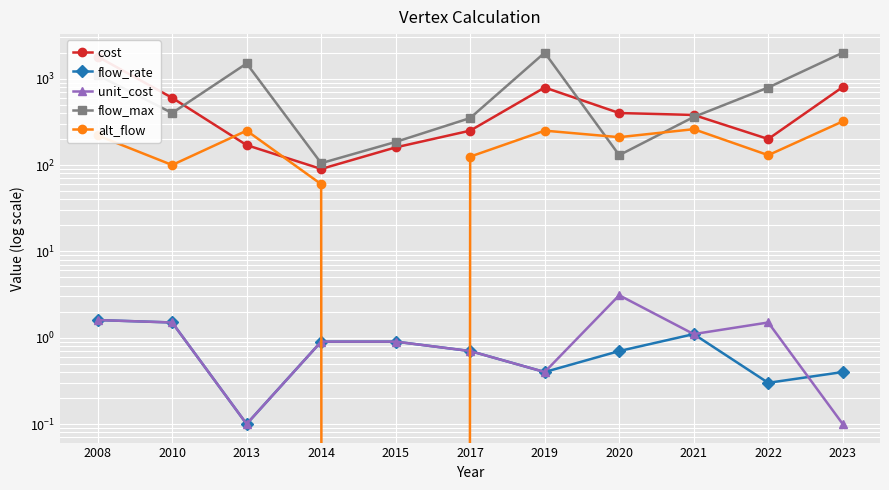

Reading left to right, list all the values displayed in this chart.

cost: 2008=1800.0	2010=600.0	2013=170.0	2014=90.0	2015=160.0	2017=250.0	2019=790.0	2020=400.0	2021=380.0	2022=200.0	2023=800.0
flow_rate: 2008=1.6	2010=1.5	2013=0.1	2014=0.9	2015=0.9	2017=0.7	2019=0.4	2020=0.7	2021=1.1	2022=0.3	2023=0.4
unit_cost: 2008=1.6	2010=1.5	2013=0.1	2014=0.9	2015=0.9	2017=0.7	2019=0.4	2020=3.1	2021=1.1	2022=1.5	2023=0.1
flow_max: 2008=1100.0	2010=400.0	2013=1500.0	2014=105.0	2015=185.0	2017=350.0	2019=2000.0	2020=130.0	2021=360.0	2022=790.0	2023=2000.0
alt_flow: 2008=220.0	2010=100.0	2013=250.0	2014=60.0	2015=0.0	2017=125.0	2019=250.0	2020=210.0	2021=260.0	2022=130.0	2023=320.0